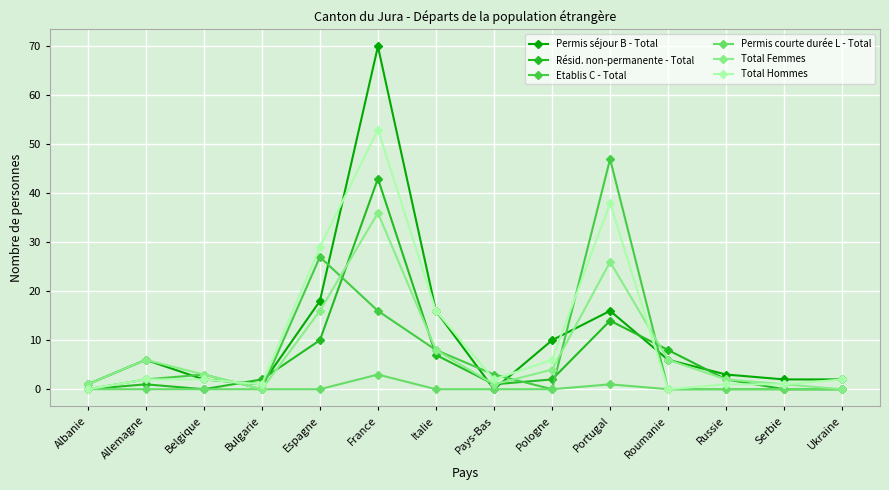

What is the approximate value of Total Femmes at France, to the nearest 5?

35